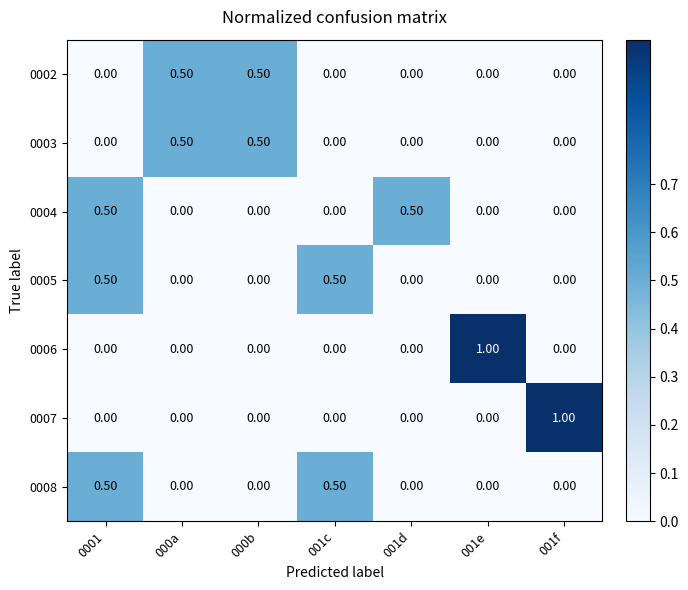

What is the difference between the highest and lowest values at 001e?

1.0